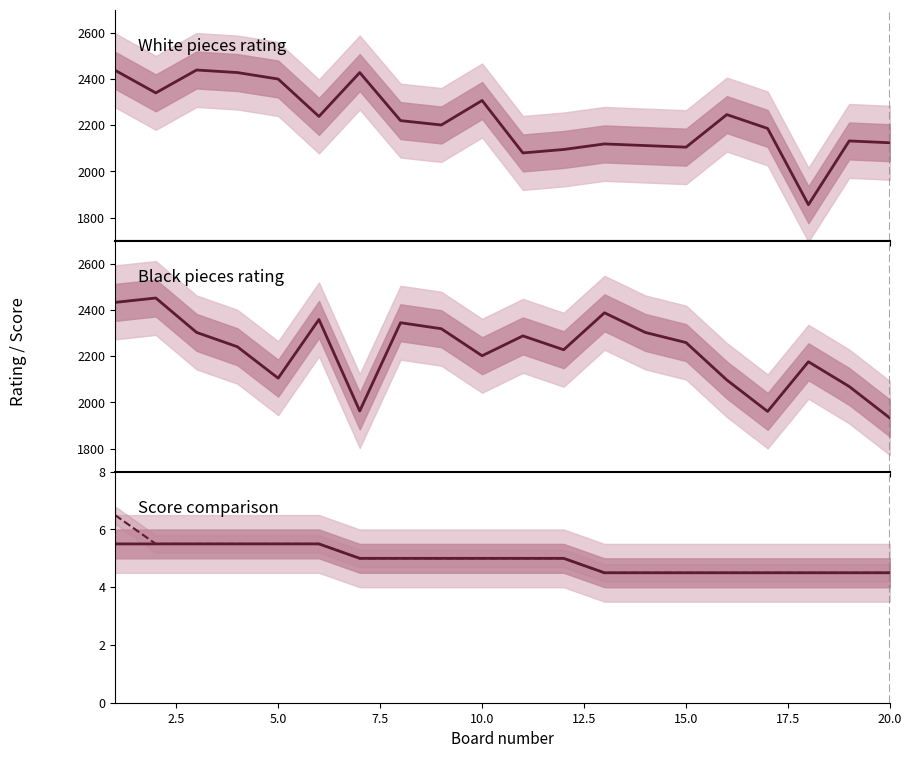

How many data points in White pieces rating are less than 2220?

10